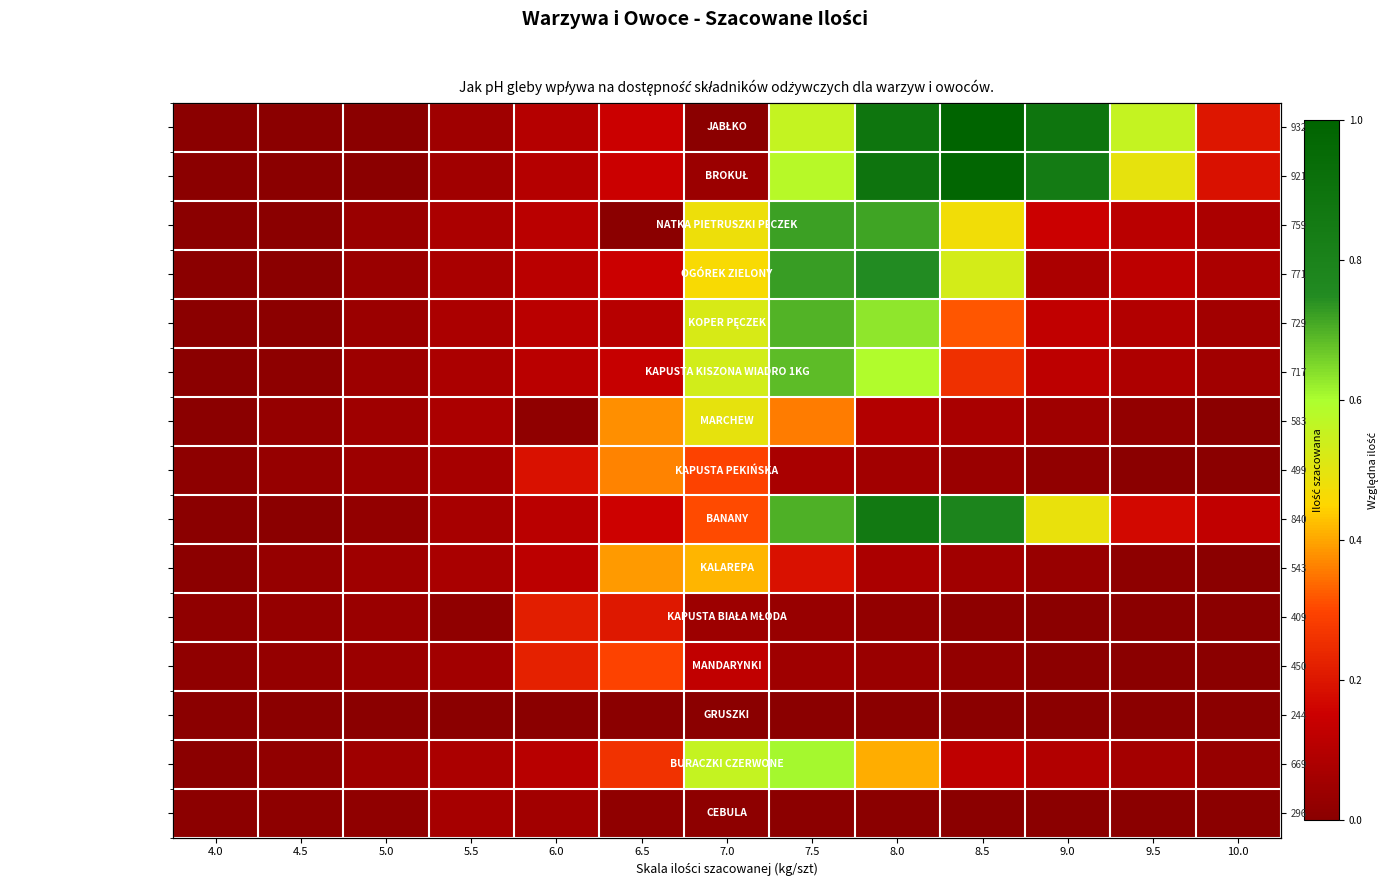

What is the sum of all Brokuł values?

4.3